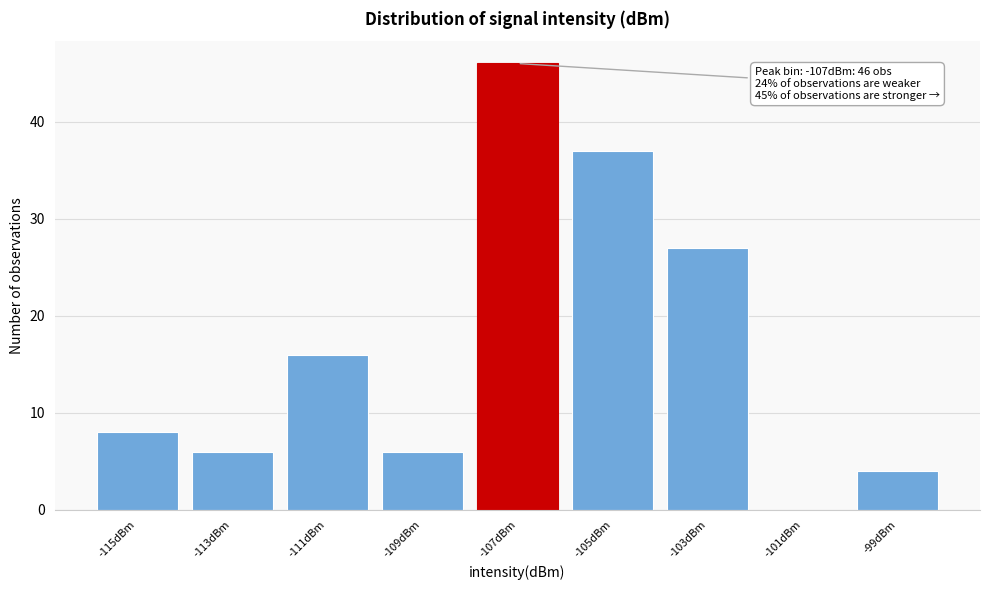

Reading left to right, extract all data points from this chart.

-115dBm=8	-113dBm=6	-111dBm=16	-109dBm=6	-107dBm=46	-105dBm=37	-103dBm=27	-101dBm=0	-99dBm=4